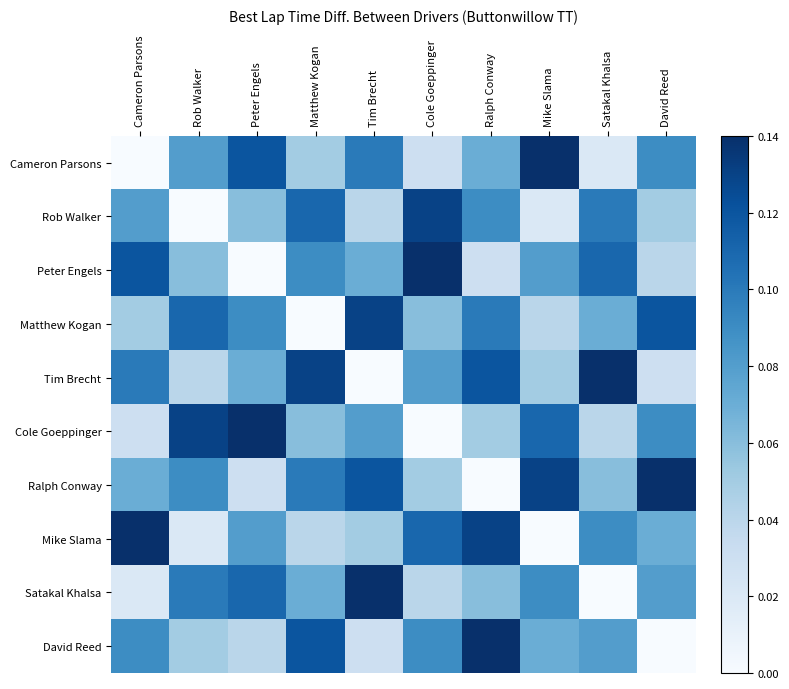

At which category does the chart reach its minimum across all series?

Cameron Parsons